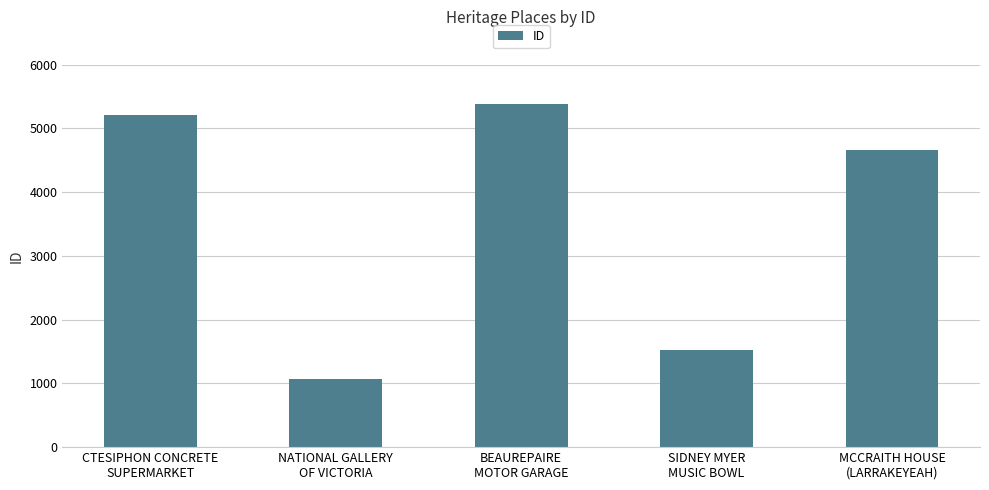

What is the value of the 1st bar from the left?

5210